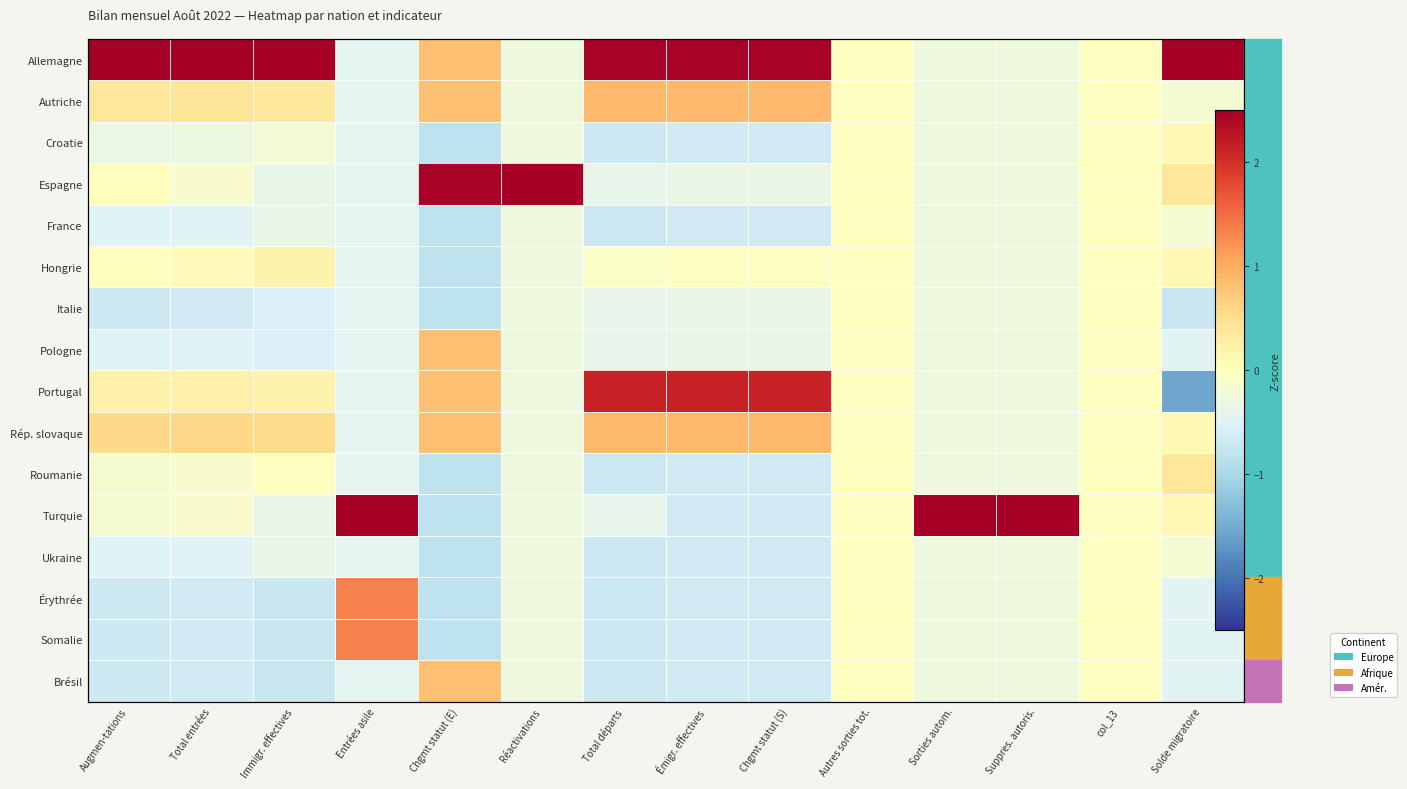

At which label does Brésil reach its minimum?

Immigr. effectives